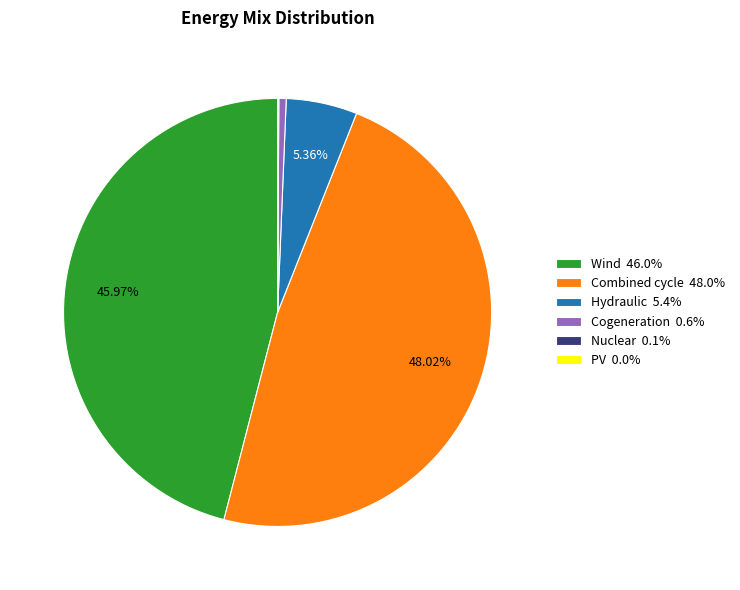

To the nearest percent, what is the average slice percentage?

17%